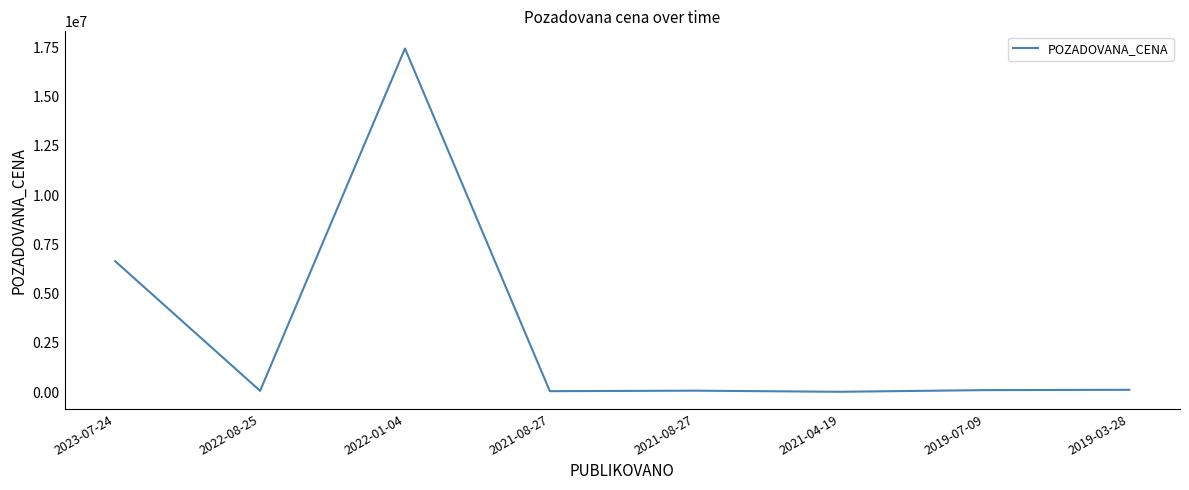

What is the ratio of the value at 2021-04-19 to the value at 2021-08-27?

0.3